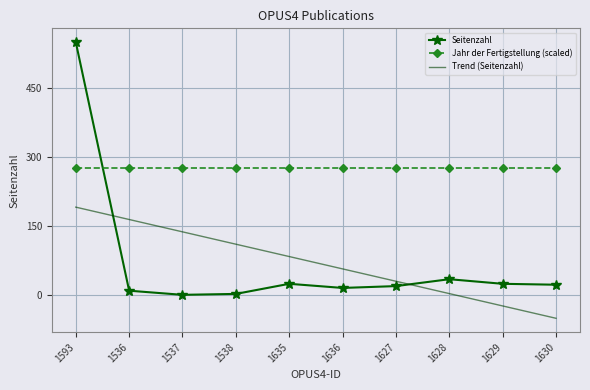

What position from the left is 1628?

8